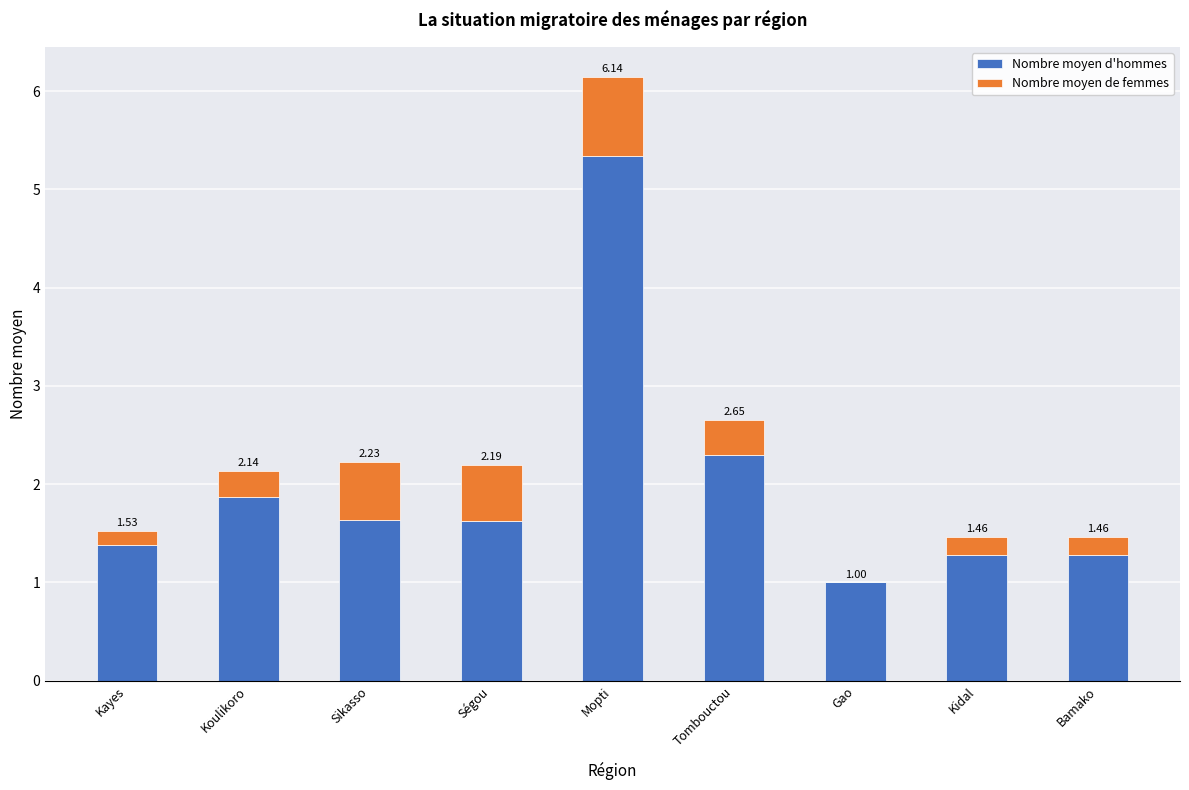

Does the chart contain stacked bars?

Yes